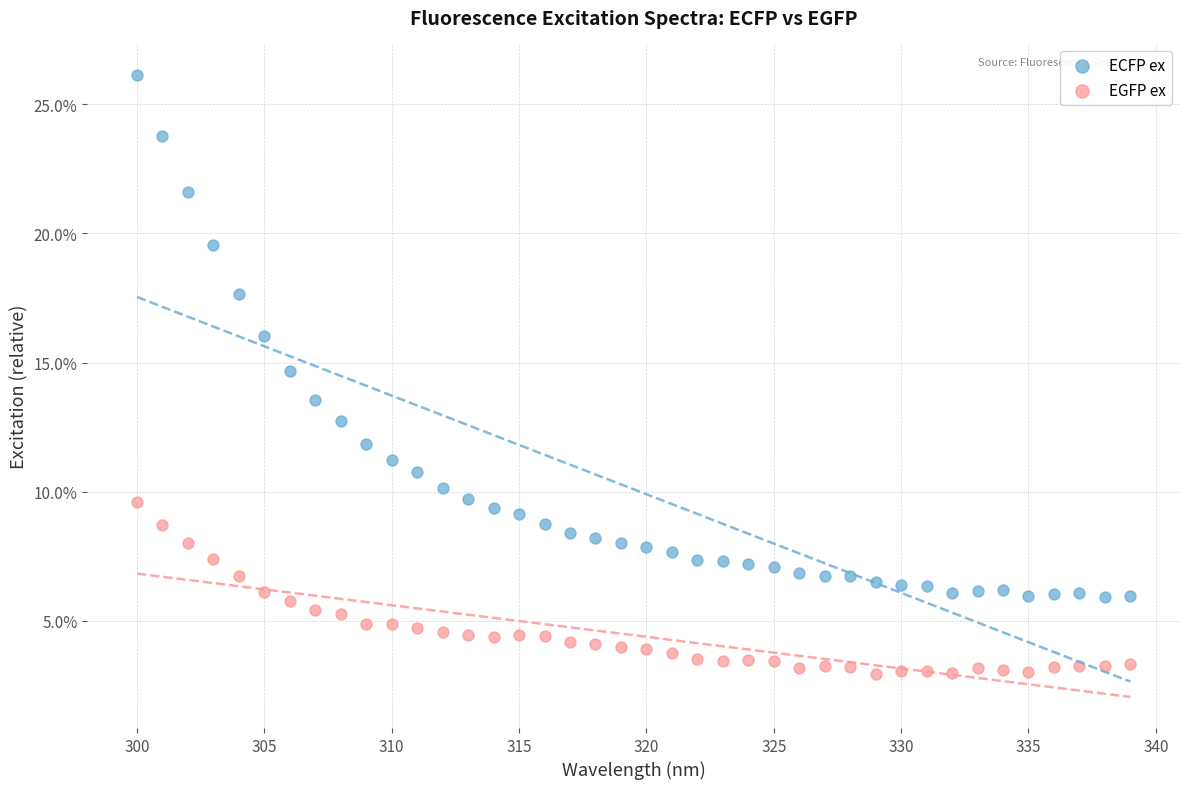

Which series has the widest spread of Y values?

ECFP ex